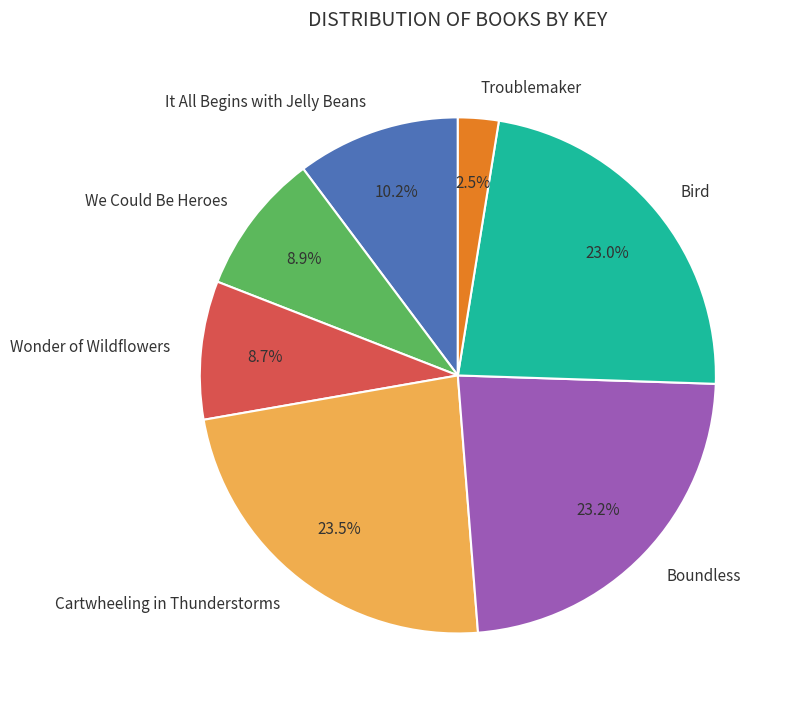

Approximately how many times larger is the value at It All Begins with Jelly Beans compared to Boundless?

0.4